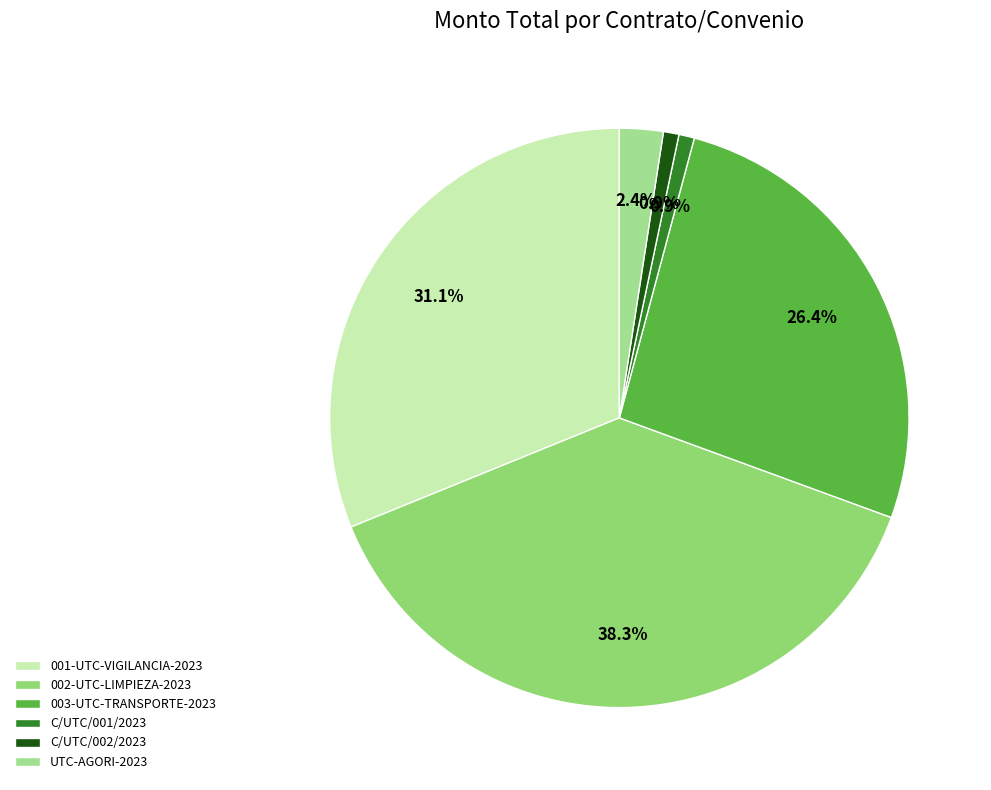

How many slices are in this pie chart?

6